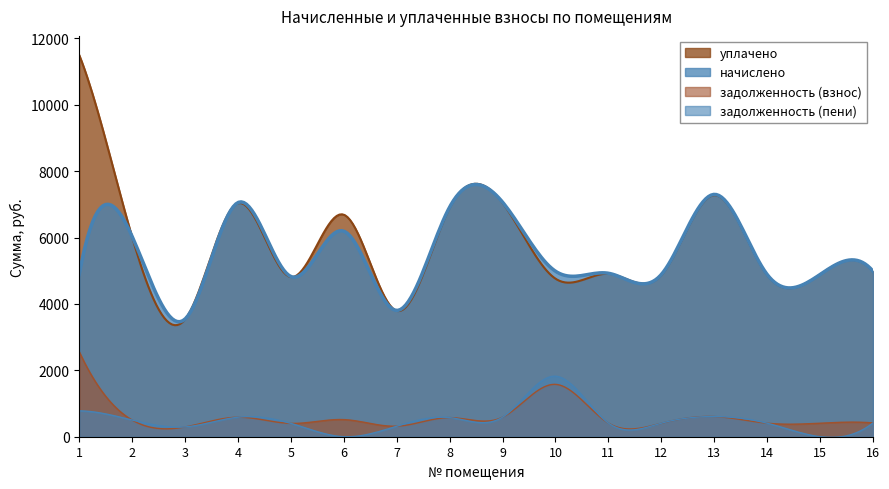

Reading right to left, extract all data points from this chart.

начислено: 16=4986.4	15=4887.8	14=4887.8	13=7301.0	12=4887.8	11=4924.8	10=4986.4	9=7067.0	8=6919.3	7=3804.4	6=6193.0	5=4826.3	4=7054.8	3=3545.9	2=6032.9	1=4887.8
уплачено: 16=4970.6	15=4887.8	14=4872.4	13=7277.9	12=4872.4	11=4909.2	10=4761.1	9=7044.7	8=6898.0	7=3792.3	6=6689.3	5=4811.0	4=7032.4	3=3534.7	2=6013.8	1=11500.0
задолженность (взнос): 16=415.5	15=407.3	14=407.3	13=607.9	12=407.3	11=410.4	10=1577.7	9=588.9	8=576.2	7=317.0	6=516.1	5=401.4	4=587.9	3=294.6	2=502.0	1=2557.7
задолженность (пени): 16=415.5	15=0.0	14=407.3	13=608.4	12=407.3	11=410.4	10=1824.2	9=588.9	8=576.0	7=317.0	6=0.1	5=402.2	4=587.9	3=295.5	2=502.7	1=779.7